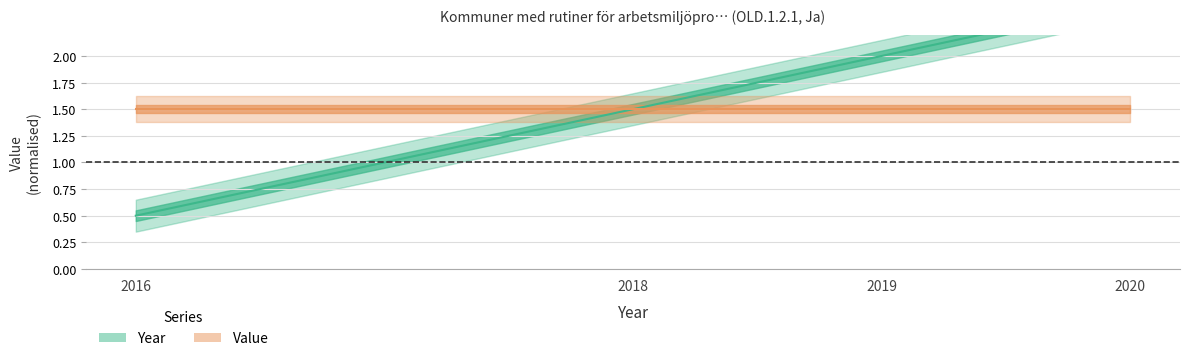

Is it true that the value at 2018 is 0.4?

False